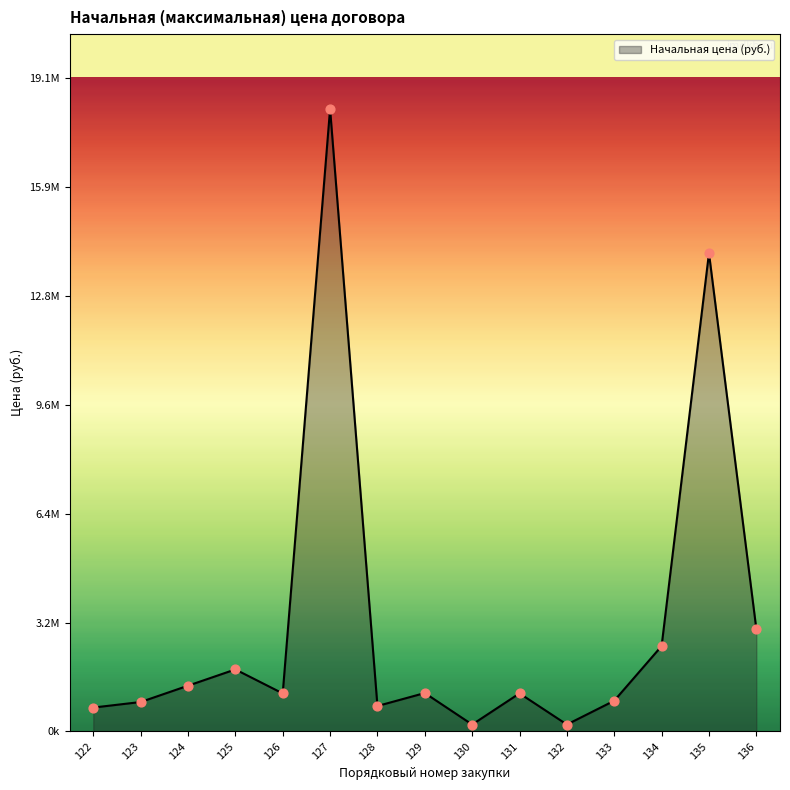

What is the change in value from 125 to 129?

-691076.7